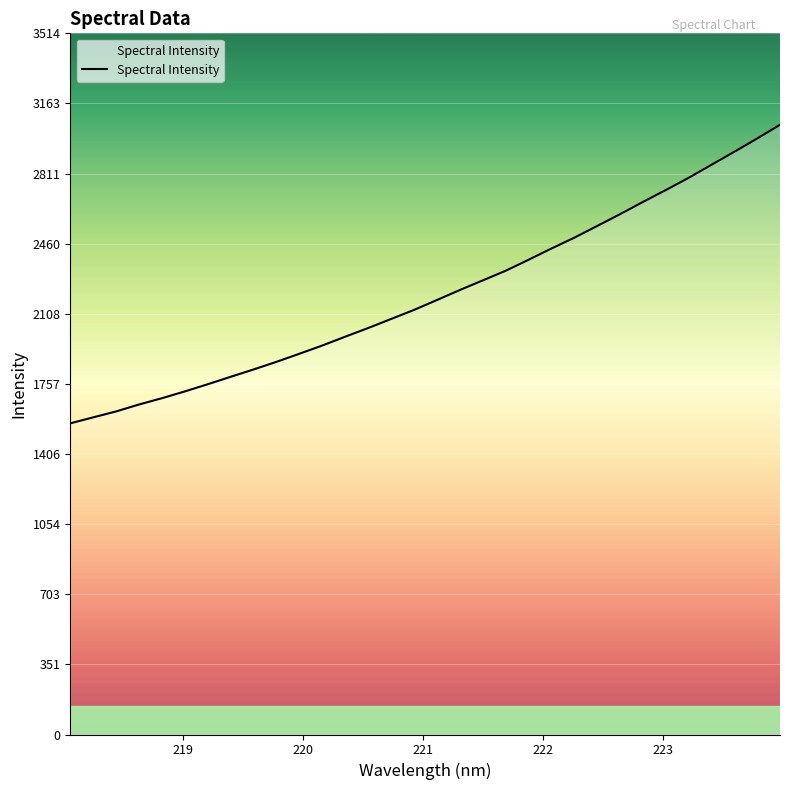

What is the difference between the maximum and minimum values?

1496.3